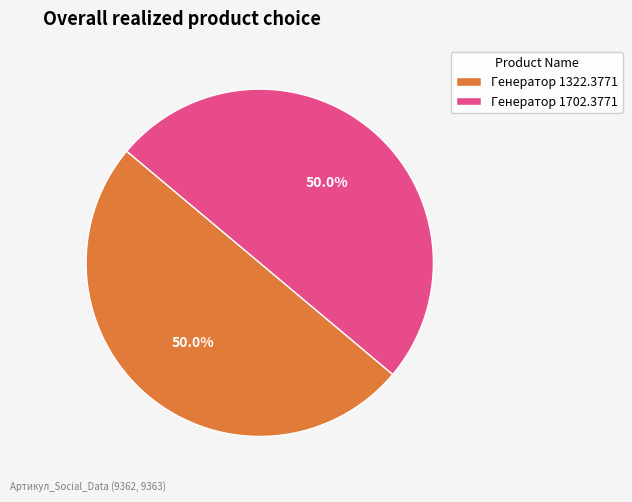

Approximately how many times larger is the value at Генератор 1702.3771 compared to Генератор 1322.3771?

1.0